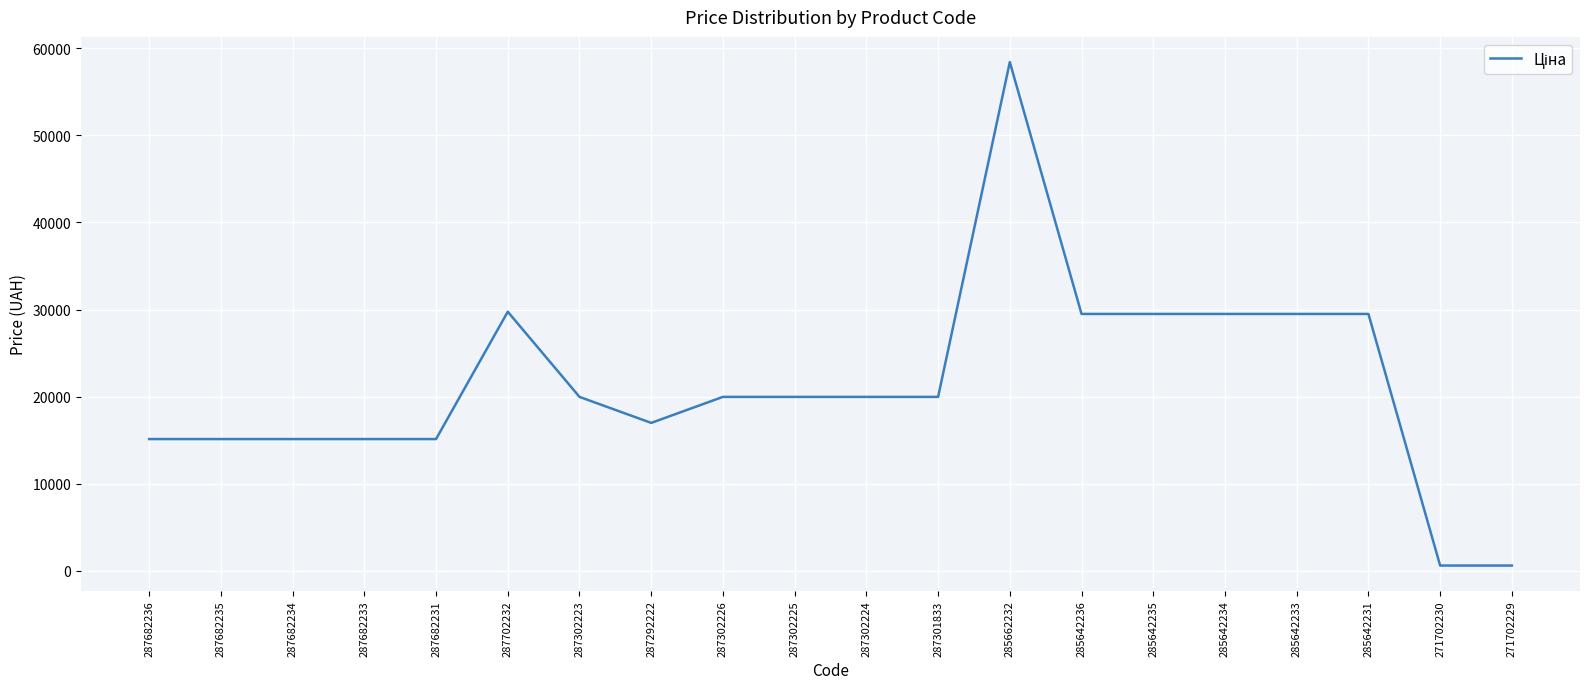

Which category has the highest value across all series?

285662232